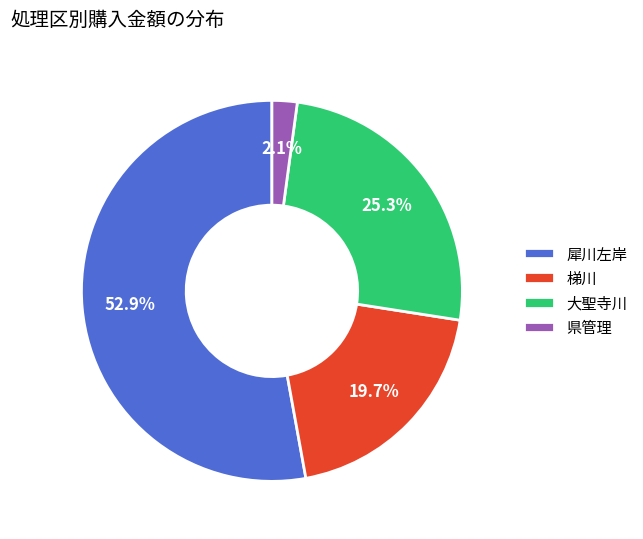

Which category accounts for the majority?

犀川左岸